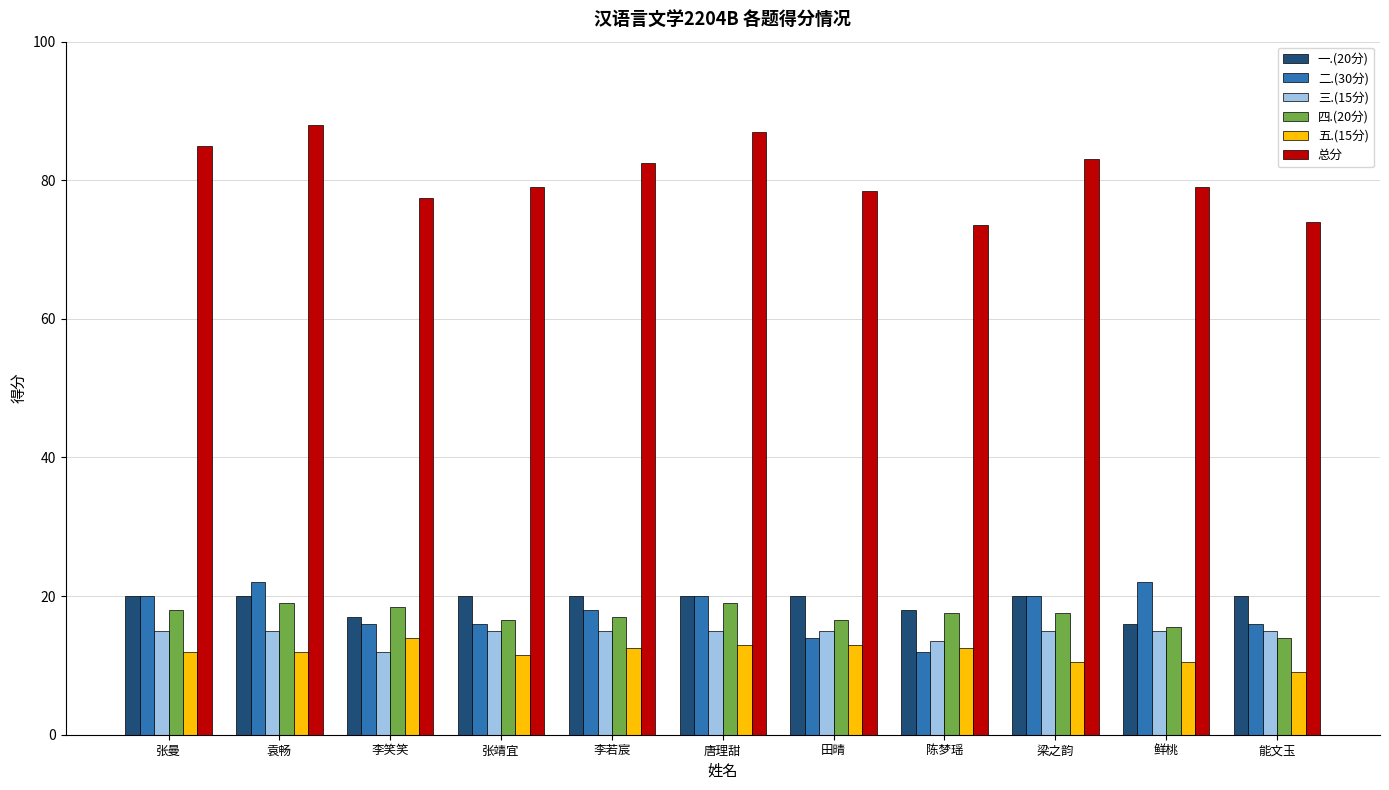

What is the sum of all 总分 values?

887.0